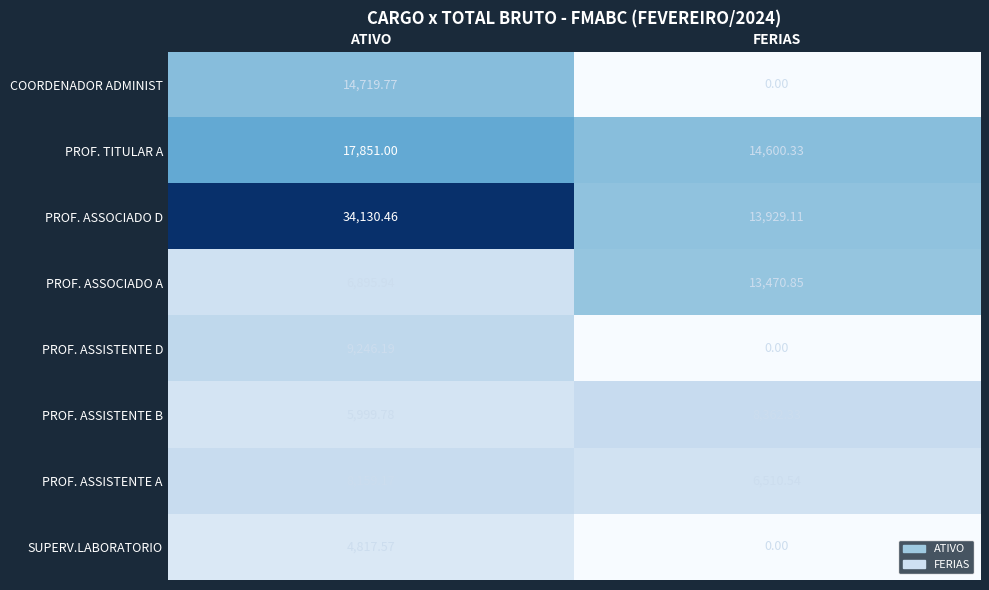

Is the value of PROF. ASSISTENTE B at ATIVO greater than the value of PROF. ASSISTENTE A at ATIVO?

No